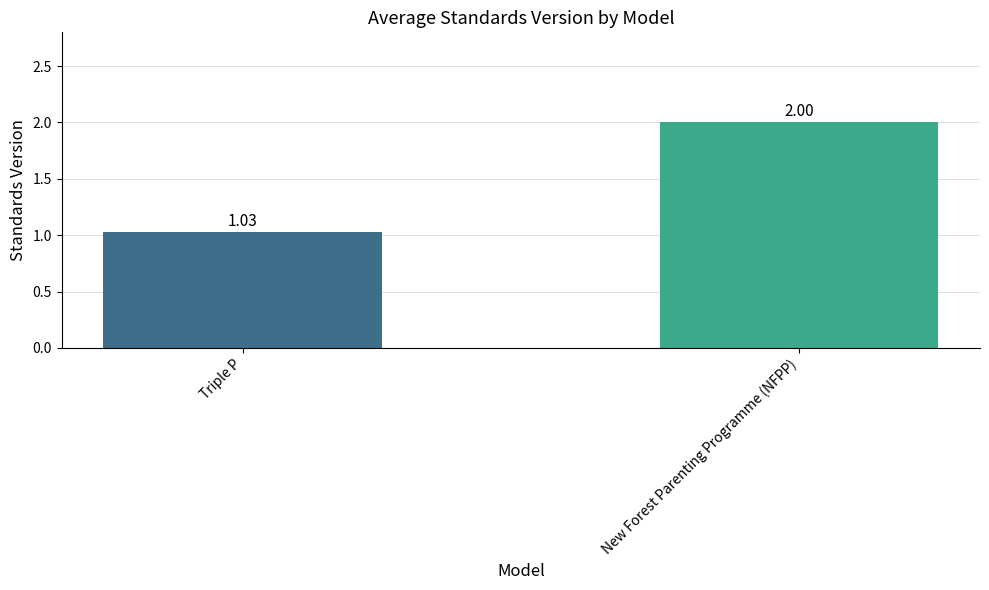

What is the label of the 1st bar from the left?

Triple P